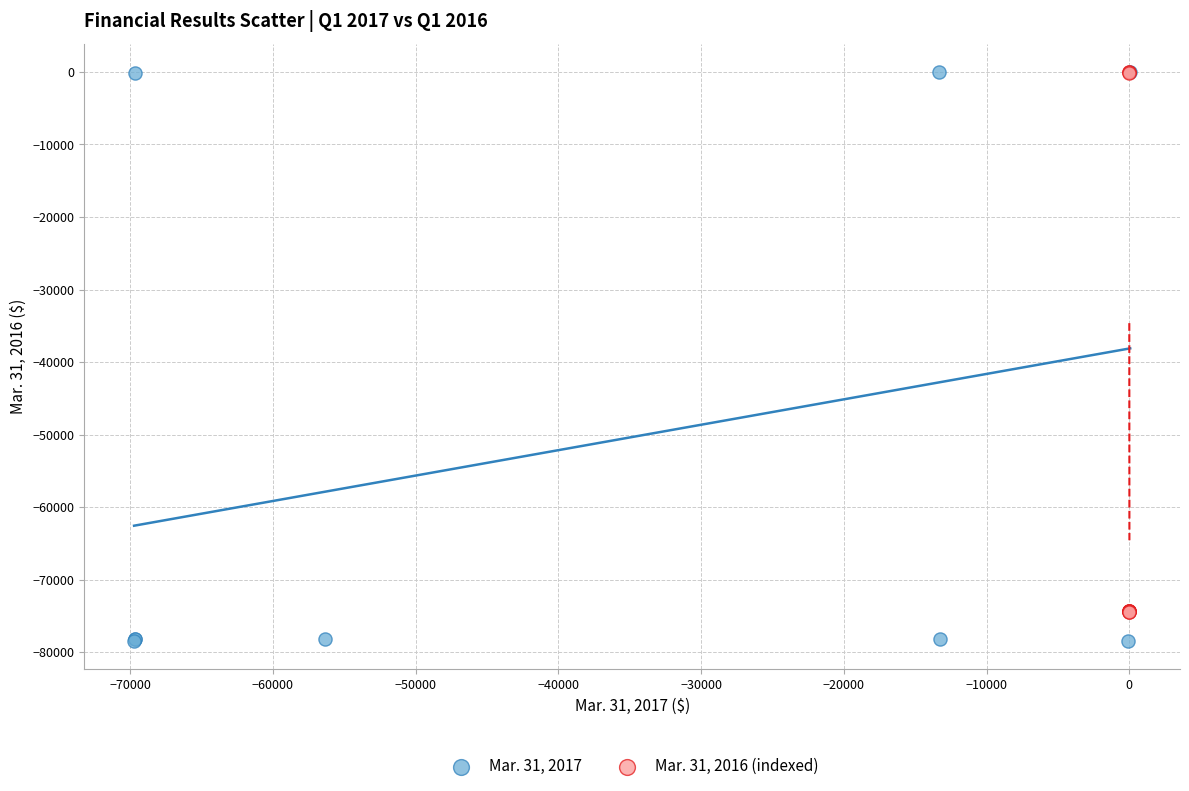

Which series has the largest Y range (max minus min)?

Mar. 31, 2017